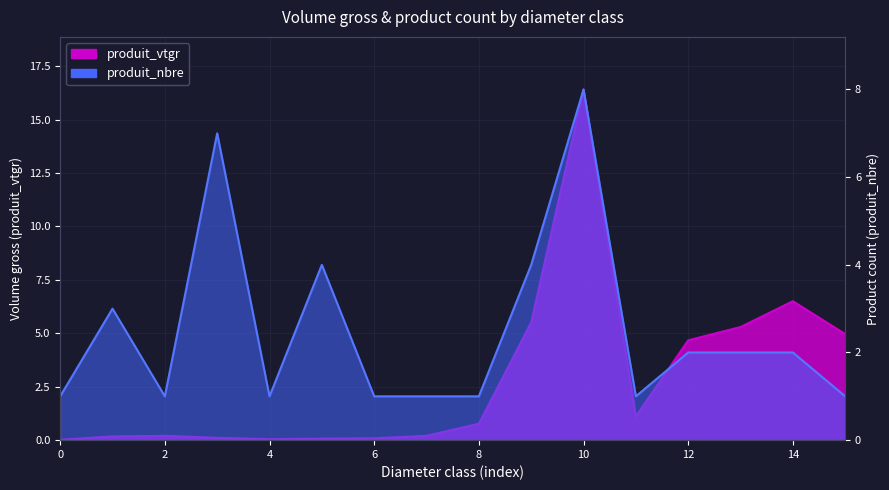

What are all the series names shown in the legend?

produit_vtgr, produit_nbre